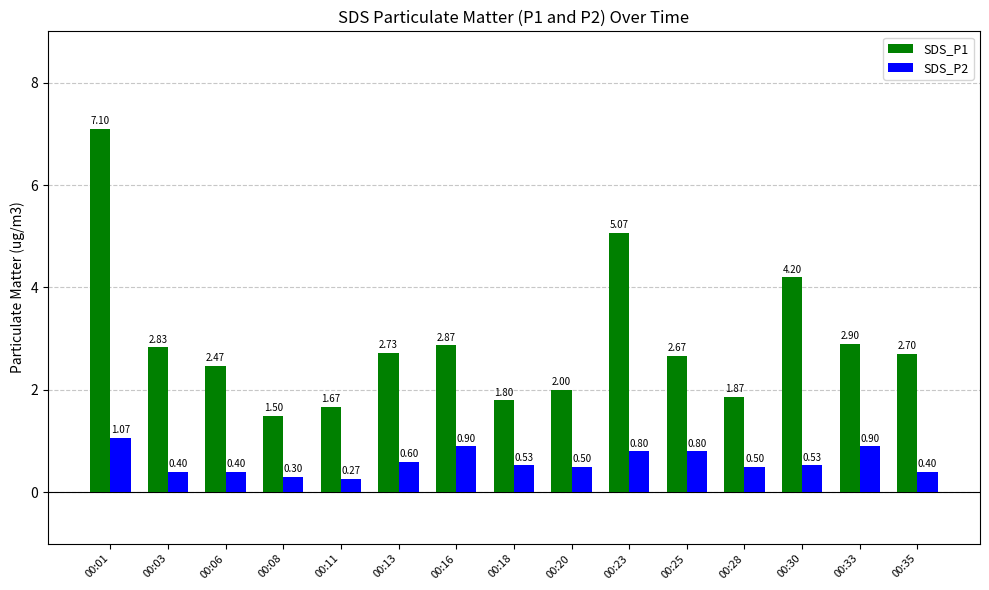

True or false: SDS_P2 has a value of 0.4 at 00:03.

True